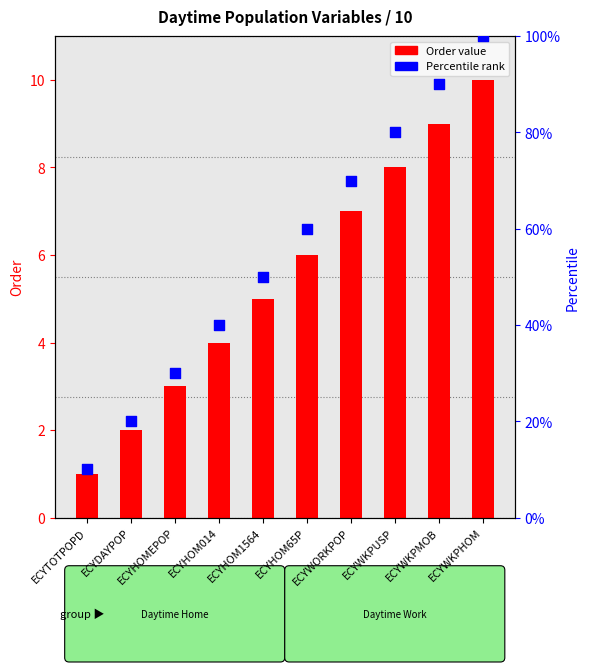

Which series has the largest total across all categories?

Percentile rank